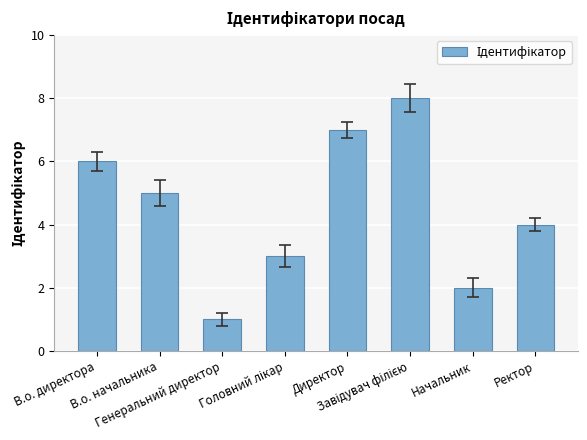

What is the label of the 4th bar from the right?

Директор